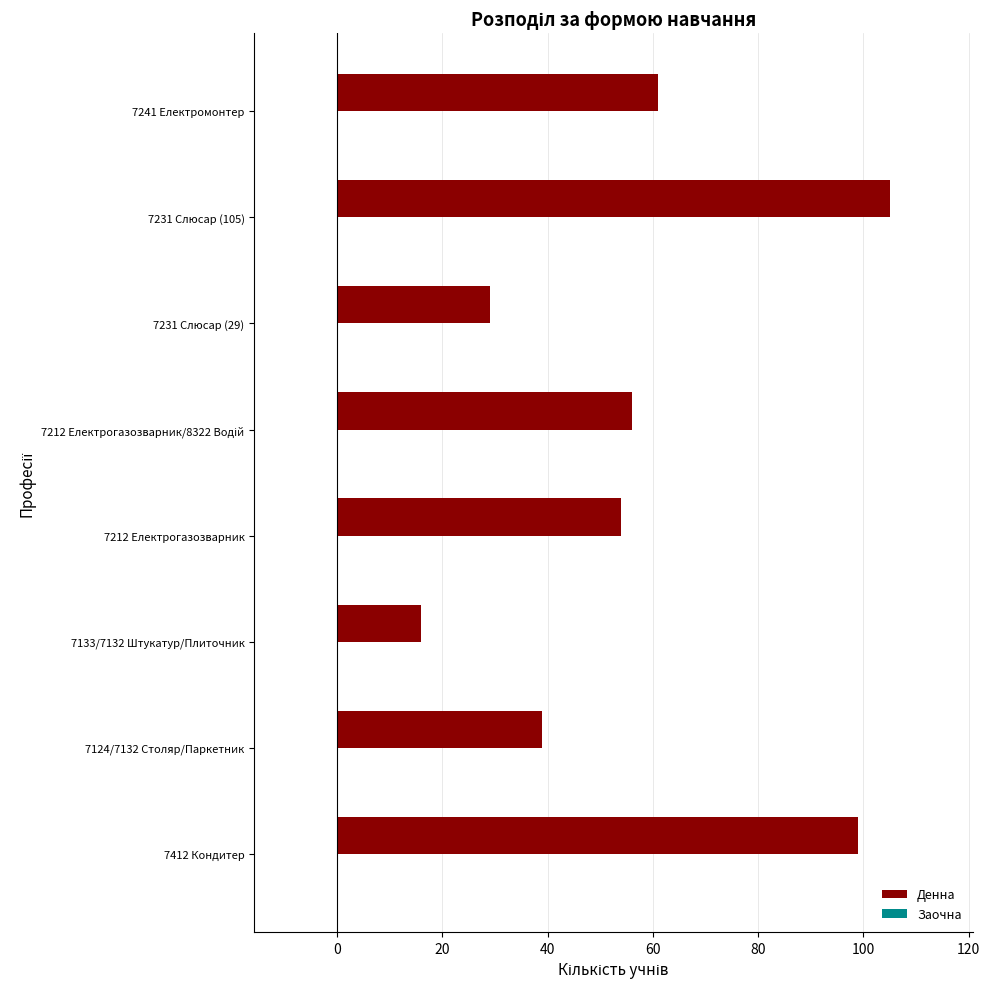

At which category does the chart reach its minimum across all series?

7133/7132 Штукатур/Плиточник